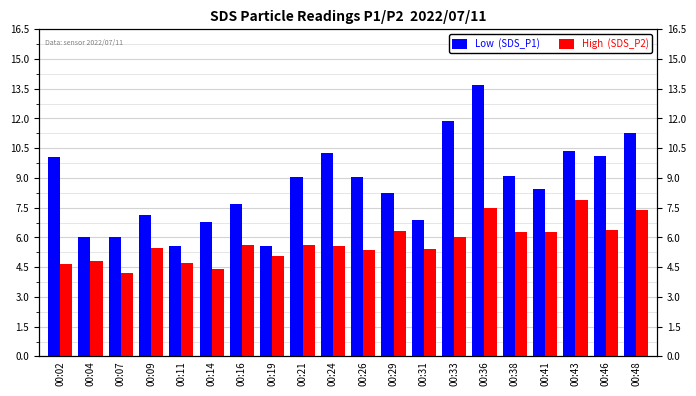

How many groups of bars are there?

20